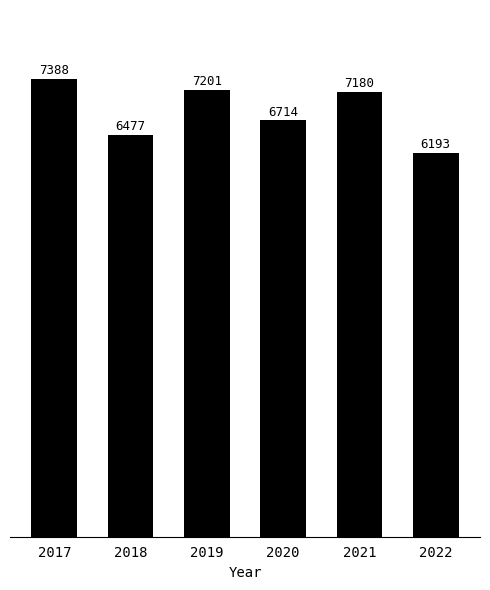

What is the value of the 4th bar from the left?

6714